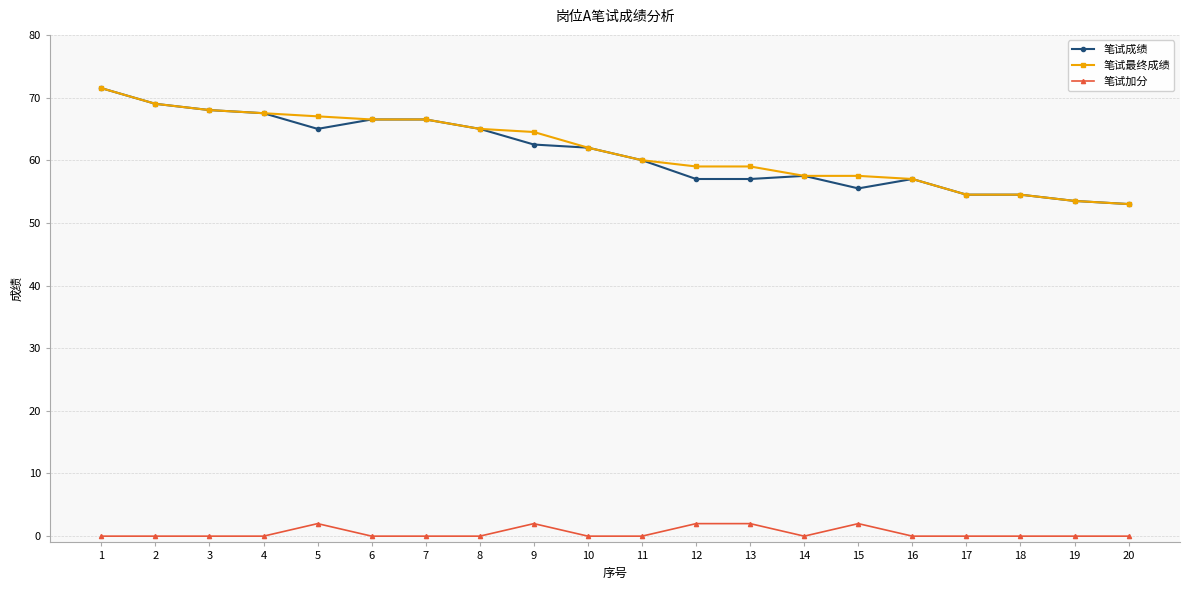

How many data points does each series have?

20